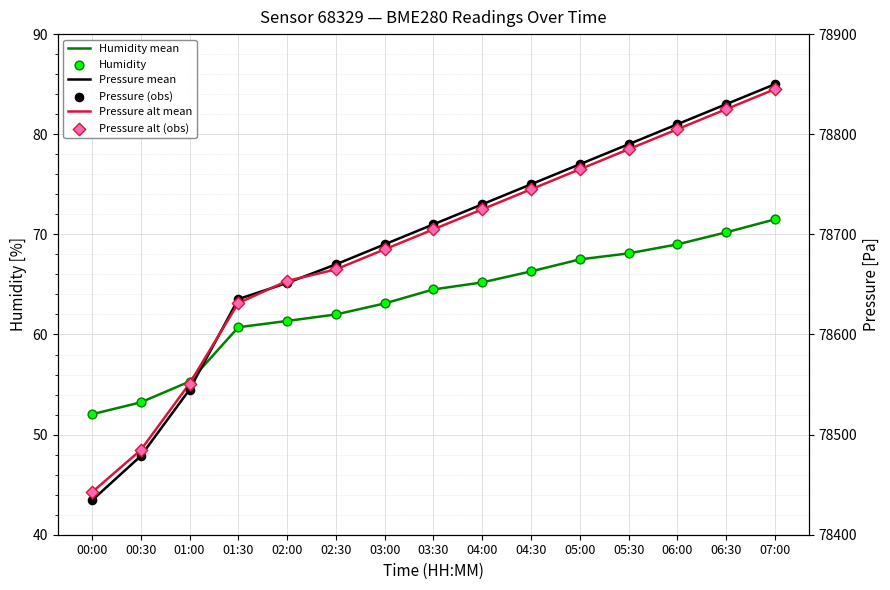

What is the total value across all series at 05:30?

315286.2